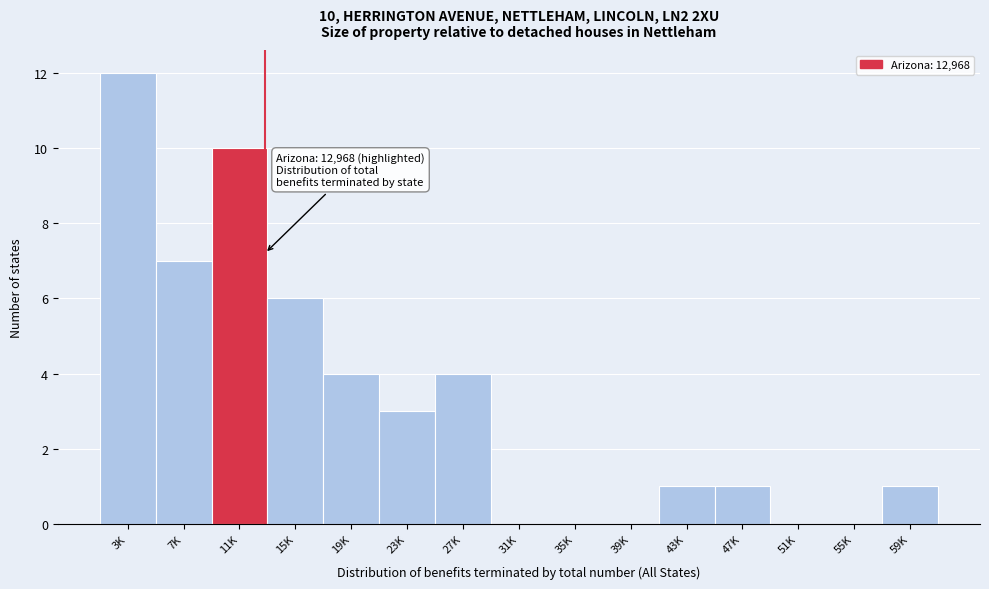

Reading left to right, extract all data points from this chart.

3K=12	7K=7	11K=10	15K=6	19K=4	23K=3	27K=4	31K=0	35K=0	39K=0	43K=1	47K=1	51K=0	55K=0	59K=1